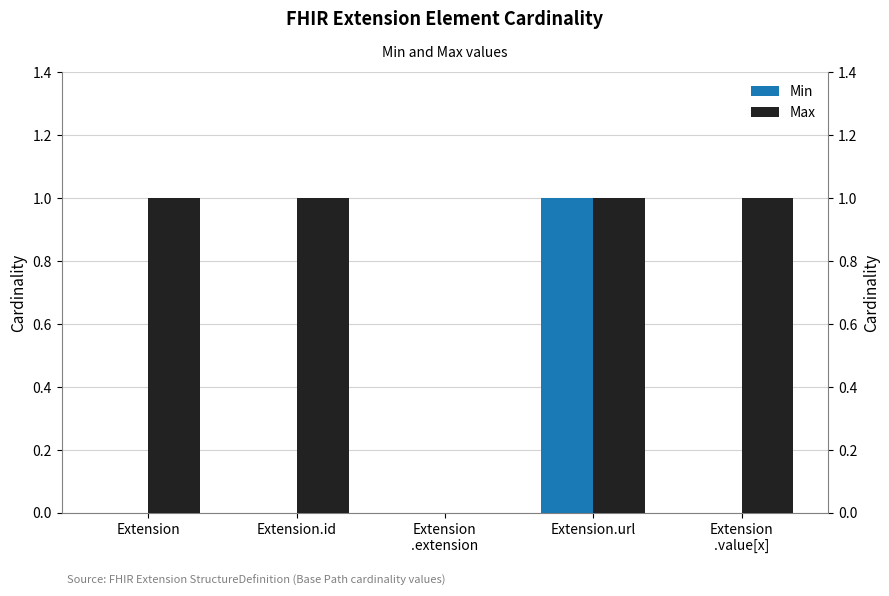

How many values in Min are above zero?

1